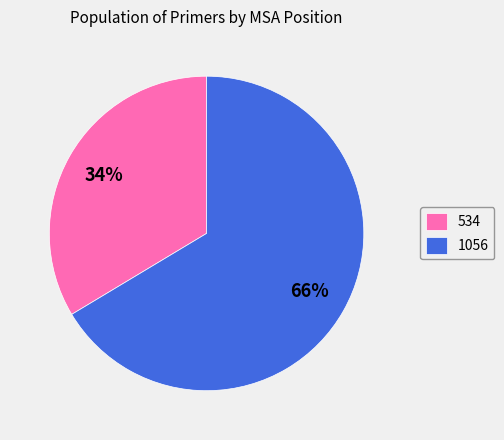

To the nearest percent, what is the combined percentage of 534 and 1056?

100%